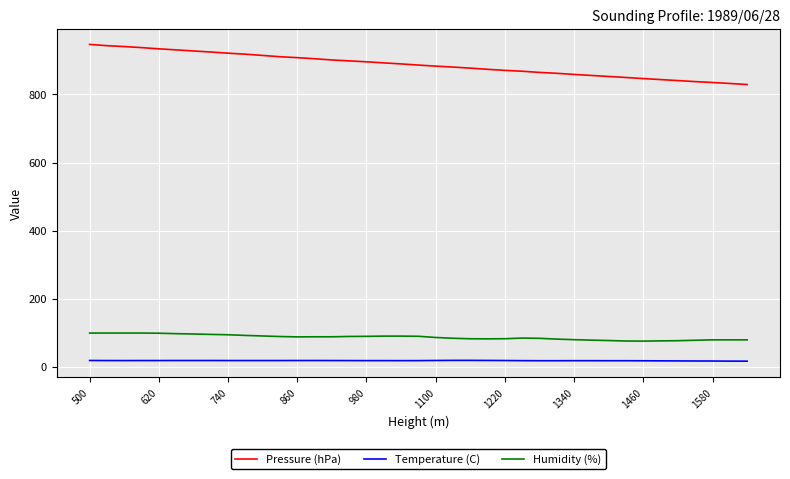

Which series has the largest range (max minus min)?

Pressure (hPa)